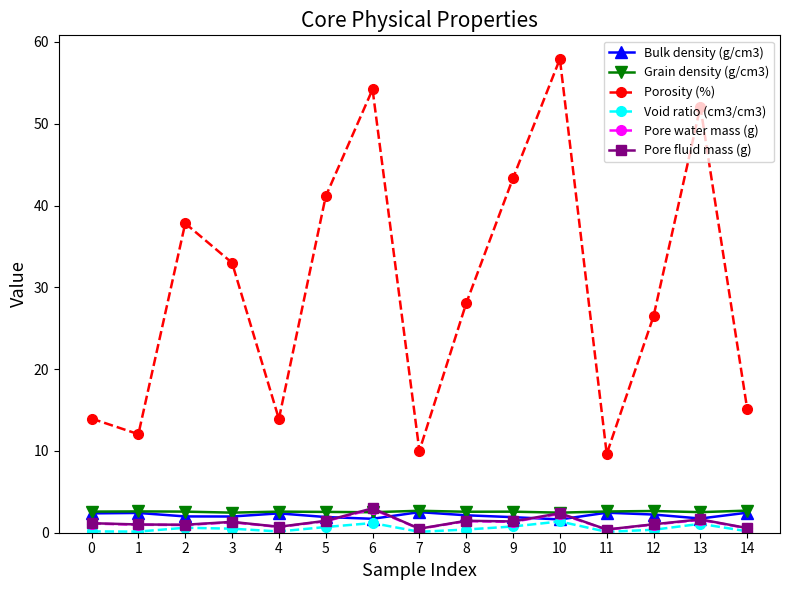

True or false: Porosity (%) and Pore water mass (g) intersect in this chart.

False